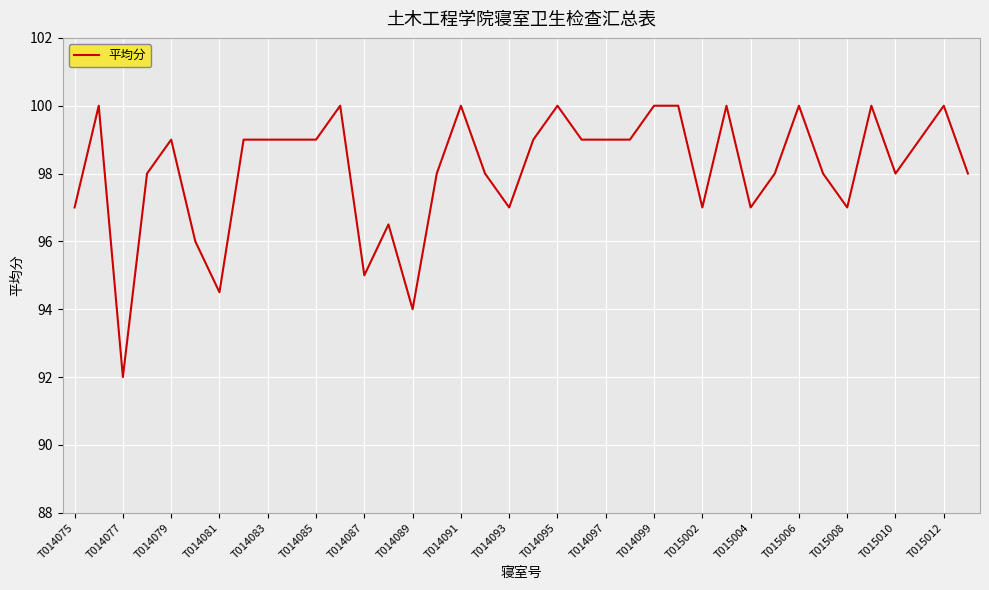

What is the minimum value shown in the chart?

92.0